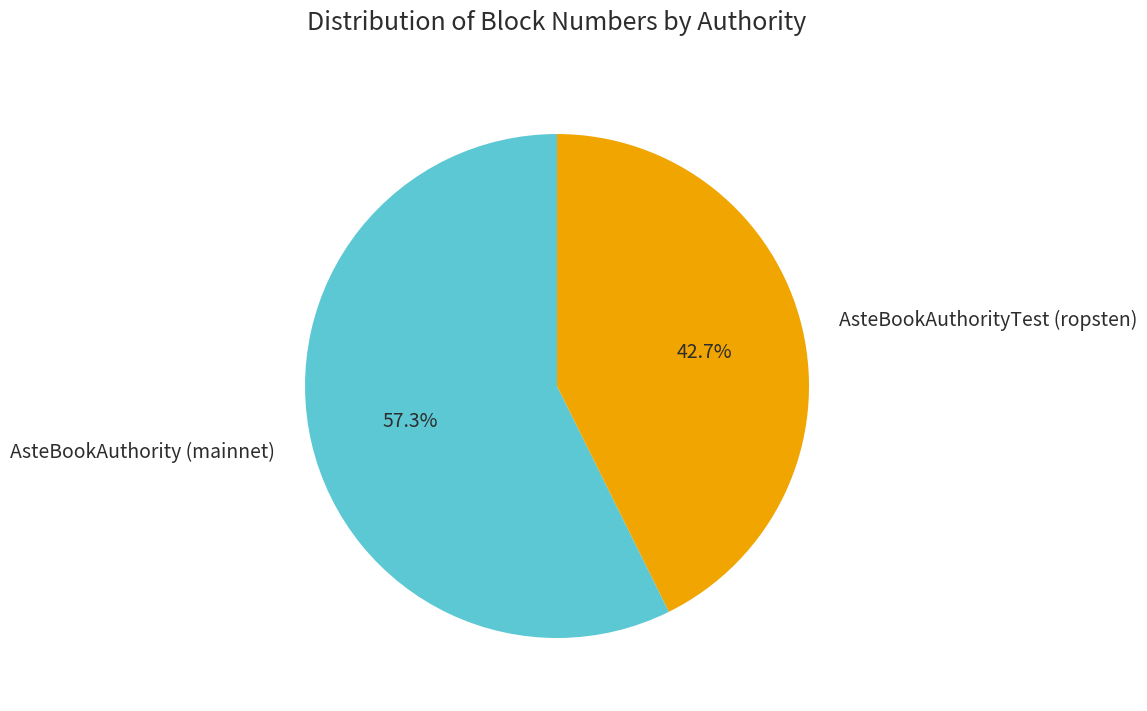

Rank the categories by value from highest to lowest.

AsteBookAuthority (mainnet), AsteBookAuthorityTest (ropsten)